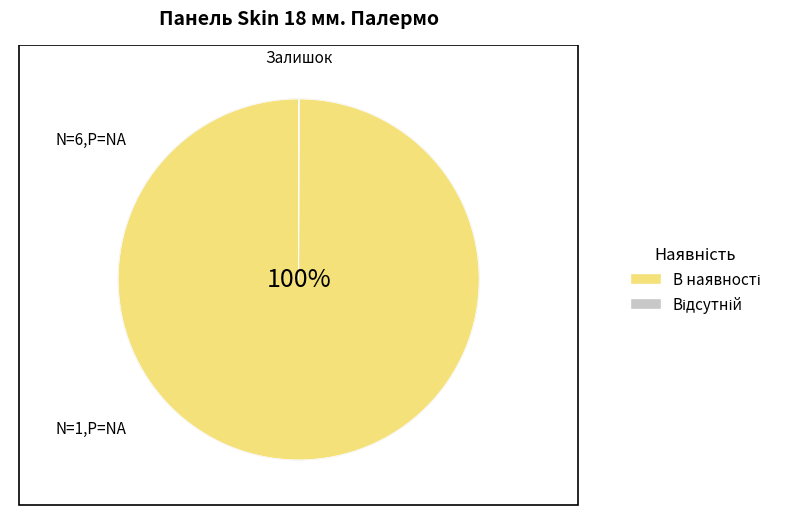

To the nearest percent, what is the difference between the largest and smallest slice percentages?

100%